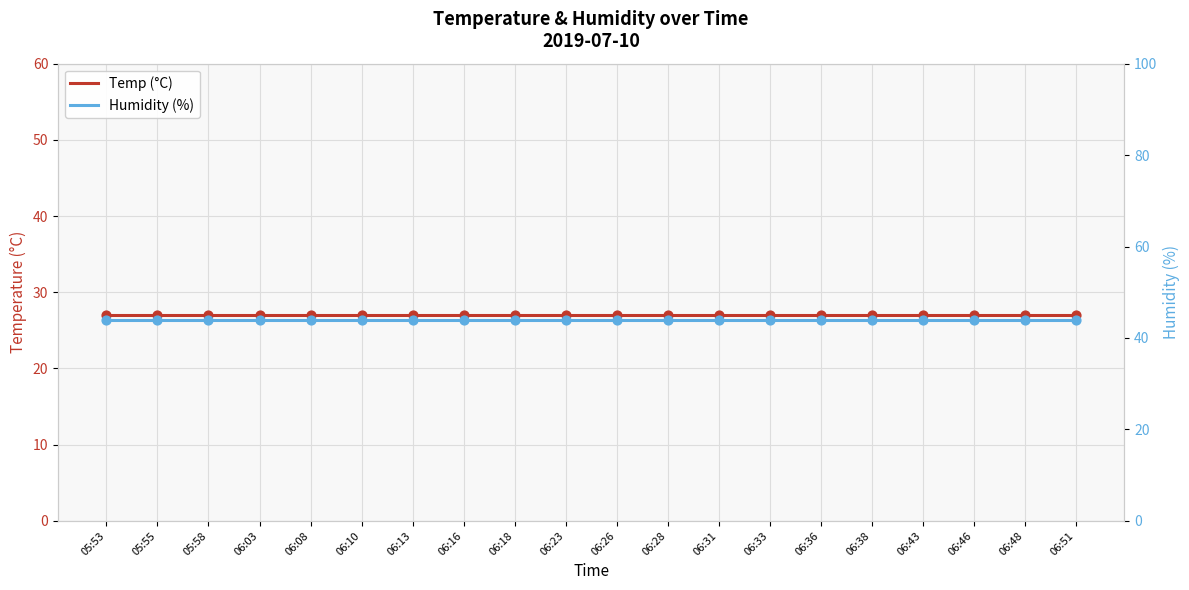

What are all the series names shown in the legend?

Temp (°C), Humidity (%)